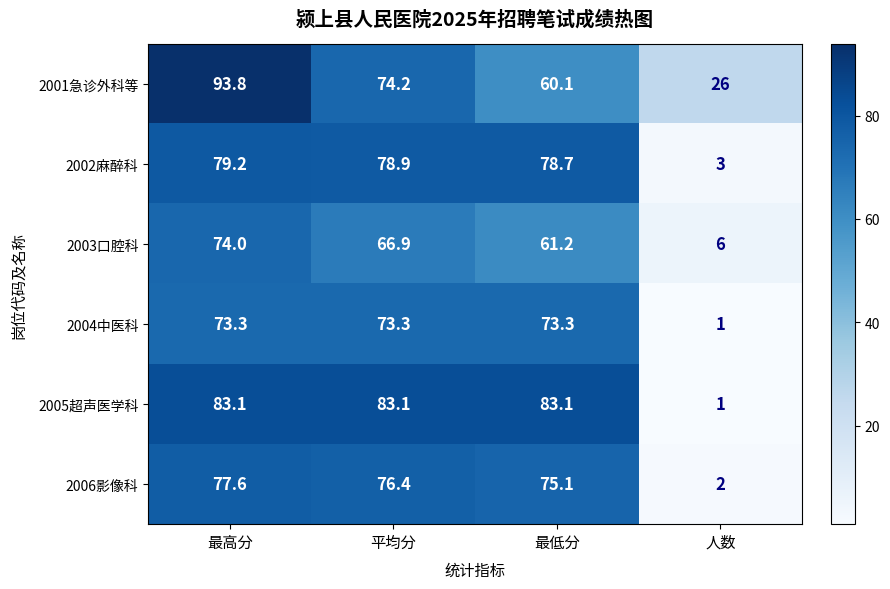

What is the difference between the maximum and minimum values in the 2005超声医学科 series?

82.1